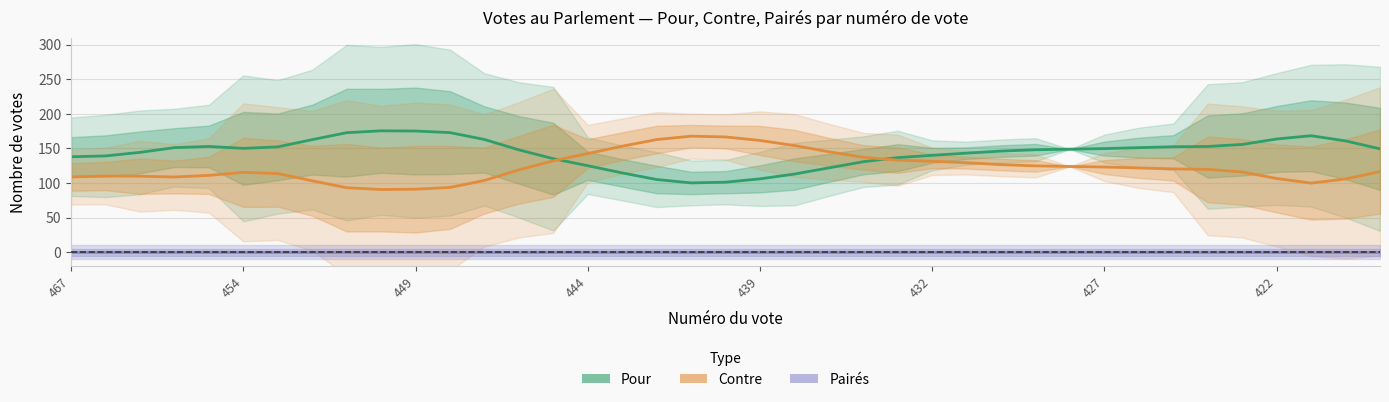

What is the label of the 5th point from the left?

439